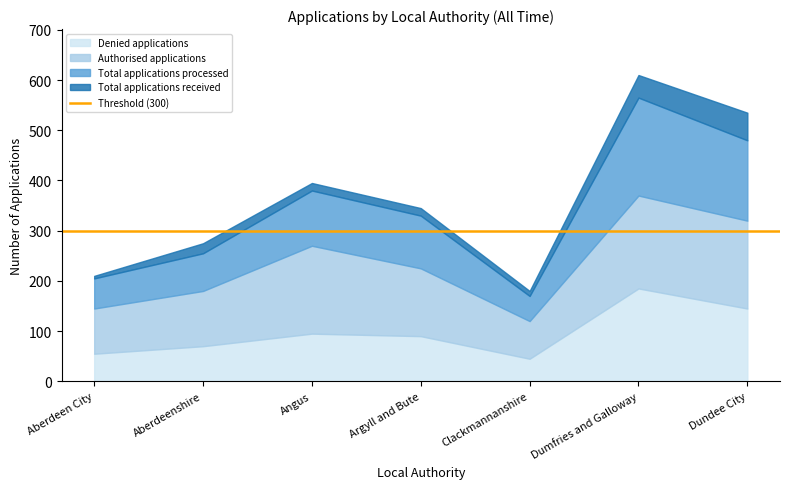

True or false: Total applications received has more than 1 interior local peaks.

True